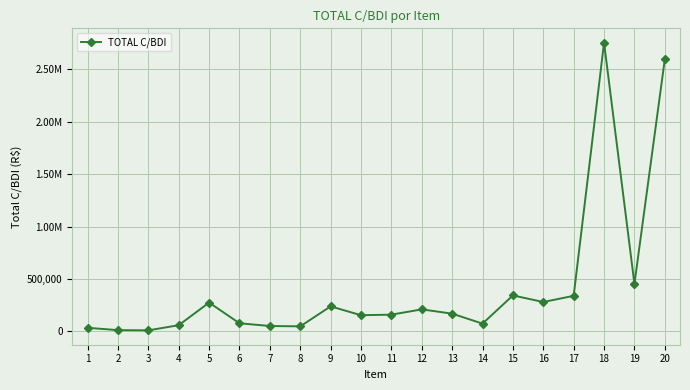

Does the chart have visible grid lines?

Yes